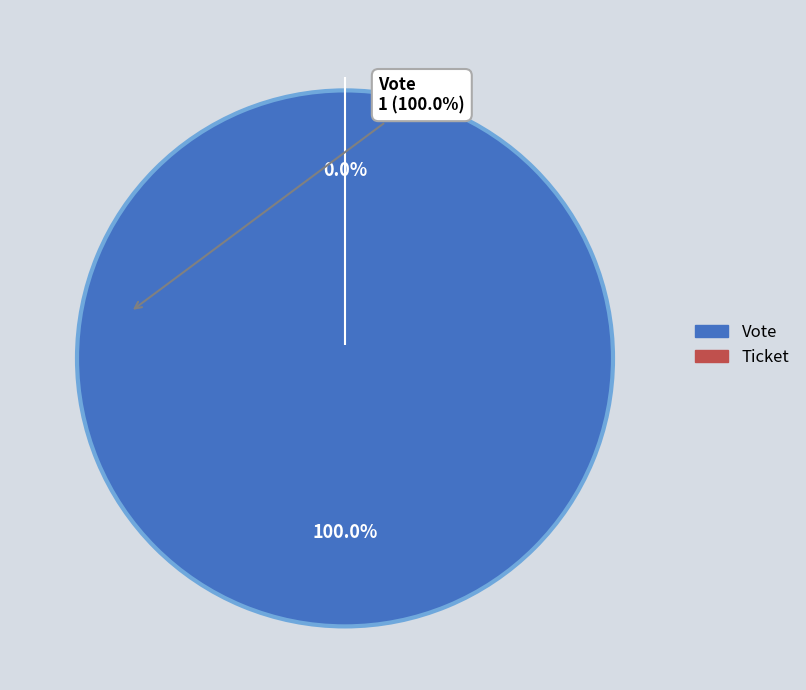

What percentage is the Vote slice, to the nearest percent?

100%